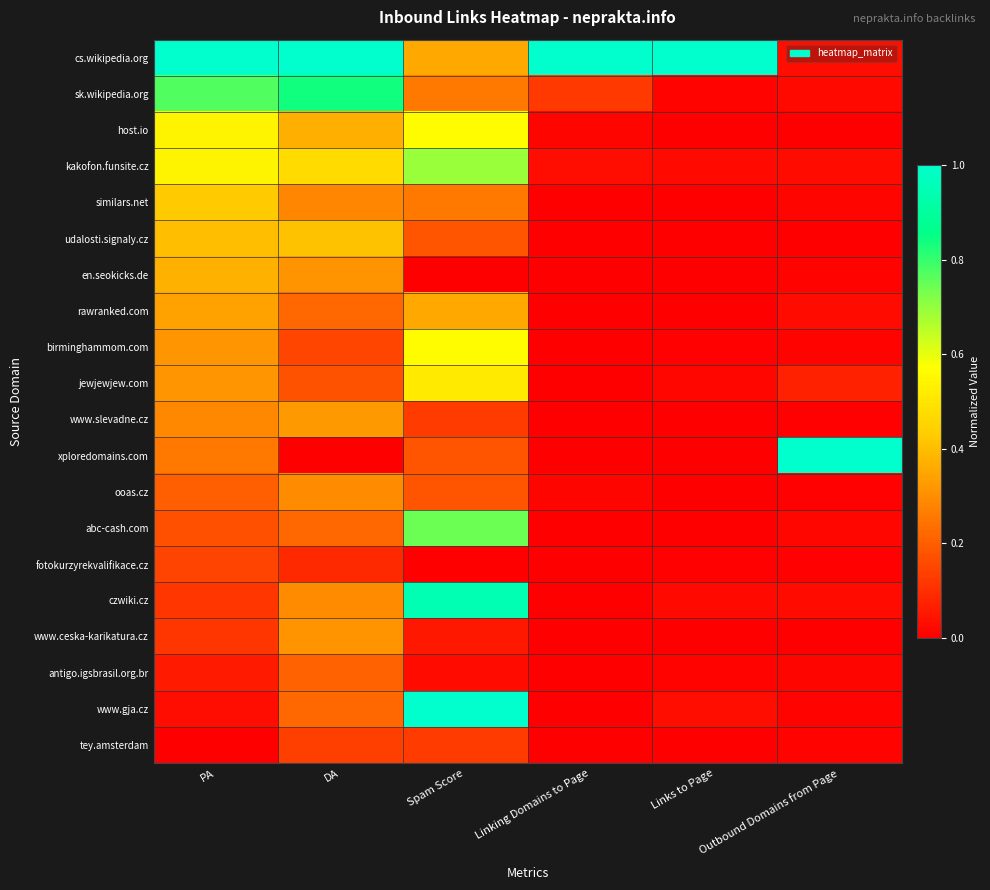

At how many categories does at least one series exceed 0?

6